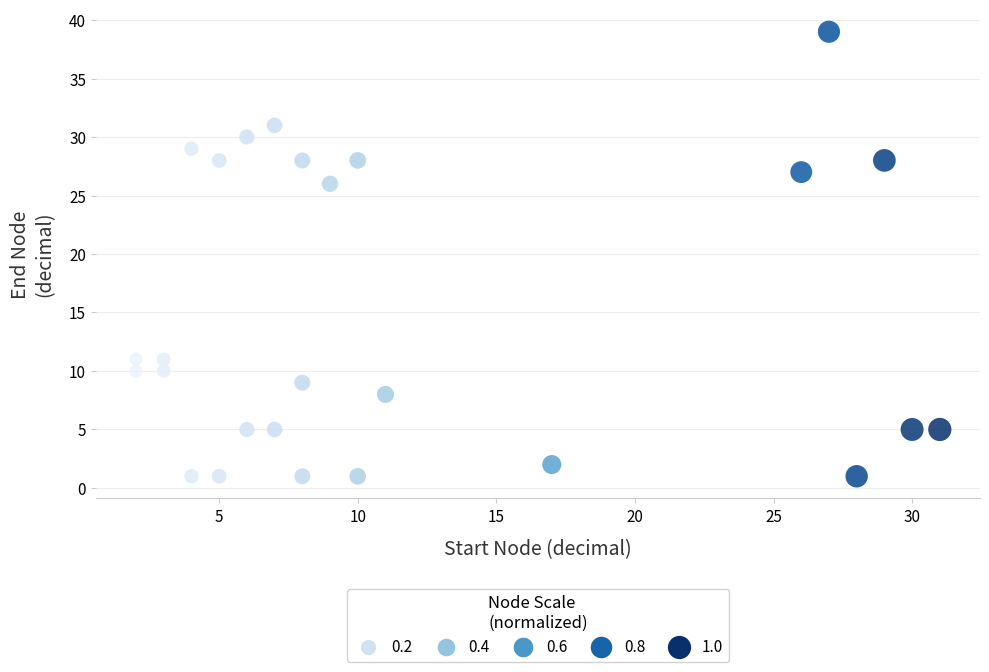

What Y value in the scatter plot is closest to 20?

26